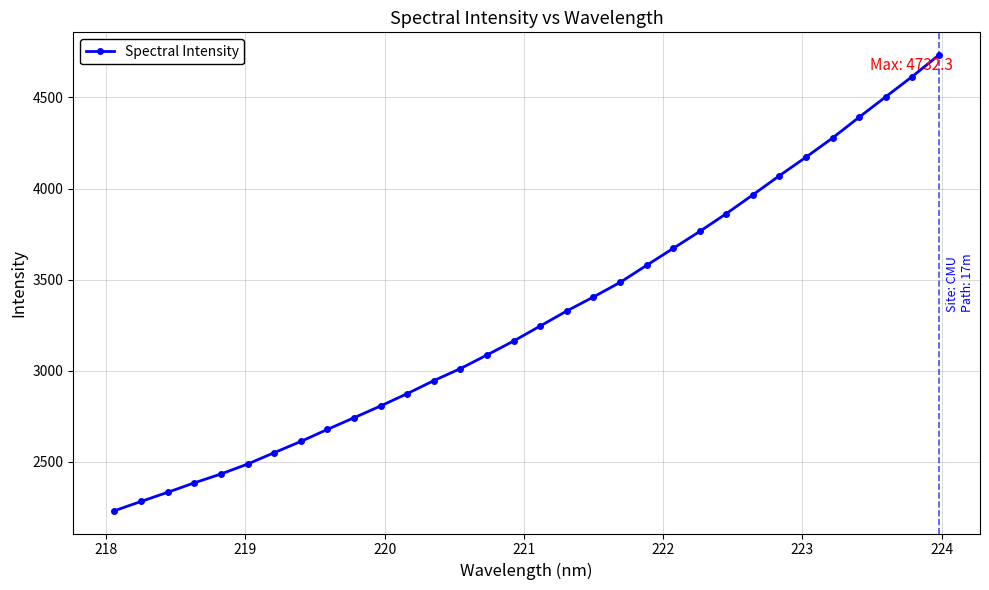

Reading left to right, extract all data points from this chart.

2232.6	2283.6	2333.8	2385.5	2434.2	2488.5	2551.1	2612.6	2678.8	2742.7	2807.4	2875.1	2946.3	3012.4	3087.1	3163.6	3246.0	3328.7	3405.2	3484.9	3578.7	3671.7	3764.8	3862.6	3965.8	4070.8	4172.4	4277.7	4391.7	4503.4	4614.8	4732.3